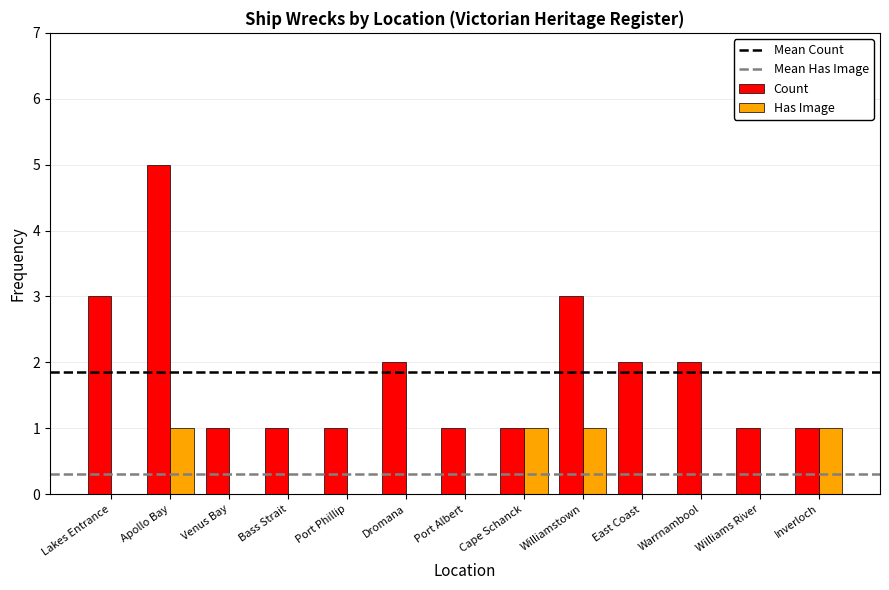

The Has Image series shows 2 at Cape Schanck. True or false?

False